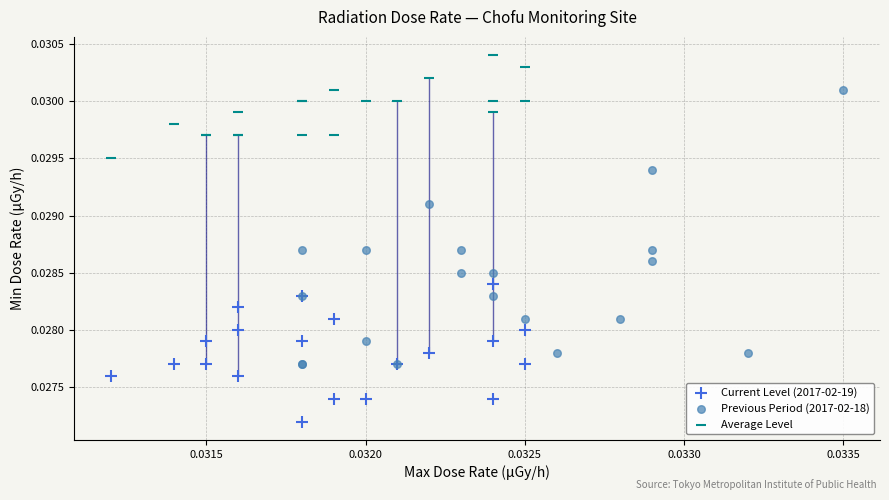

Which series reaches the maximum Y coordinate?

Average Level